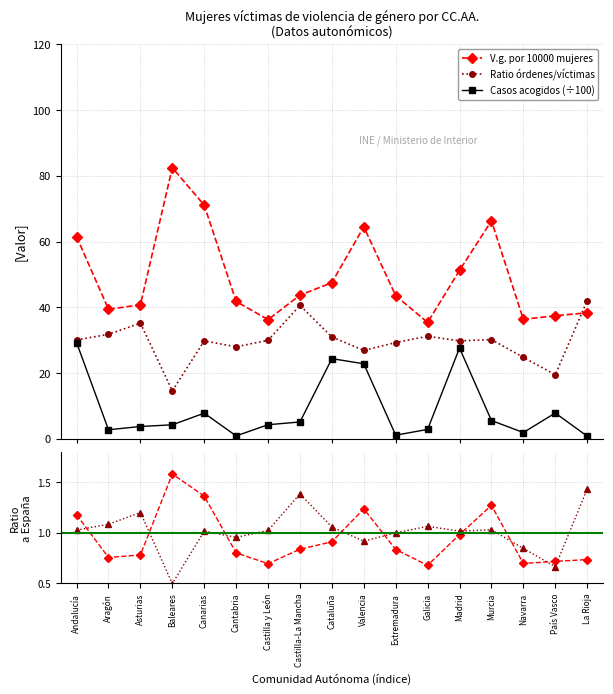

Where does the V.g. por 10000 mujeres series first go above 43?

Andalucía